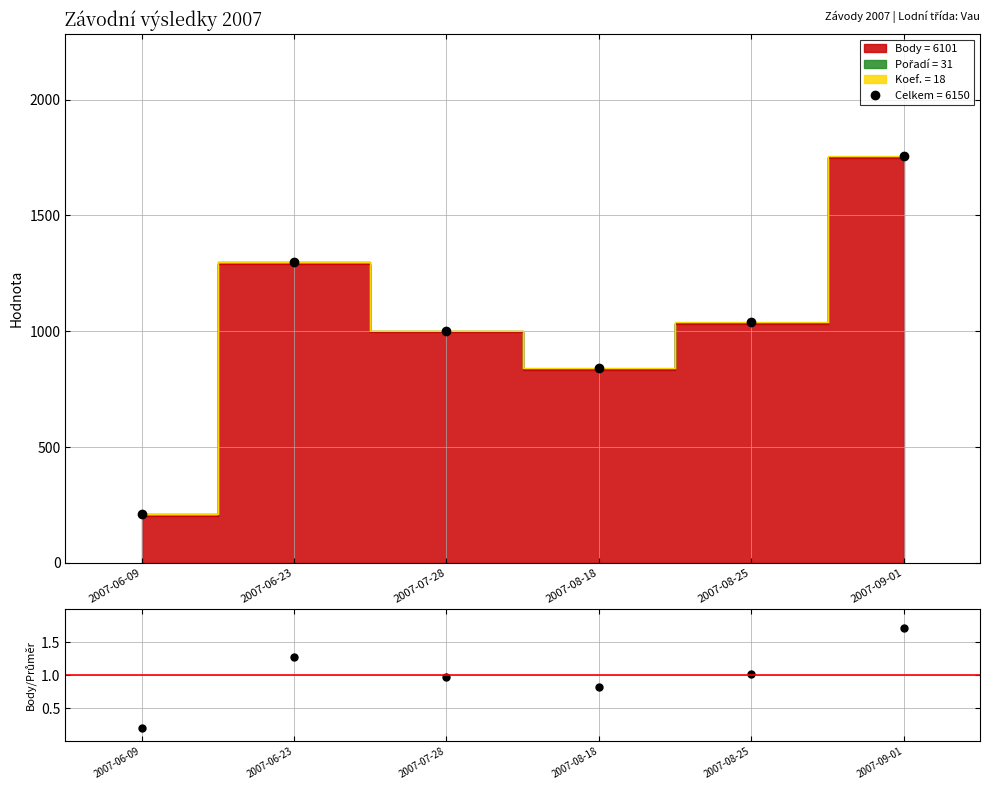

How many points are higher than both their immediate neighbors (excluding endpoints)?

1